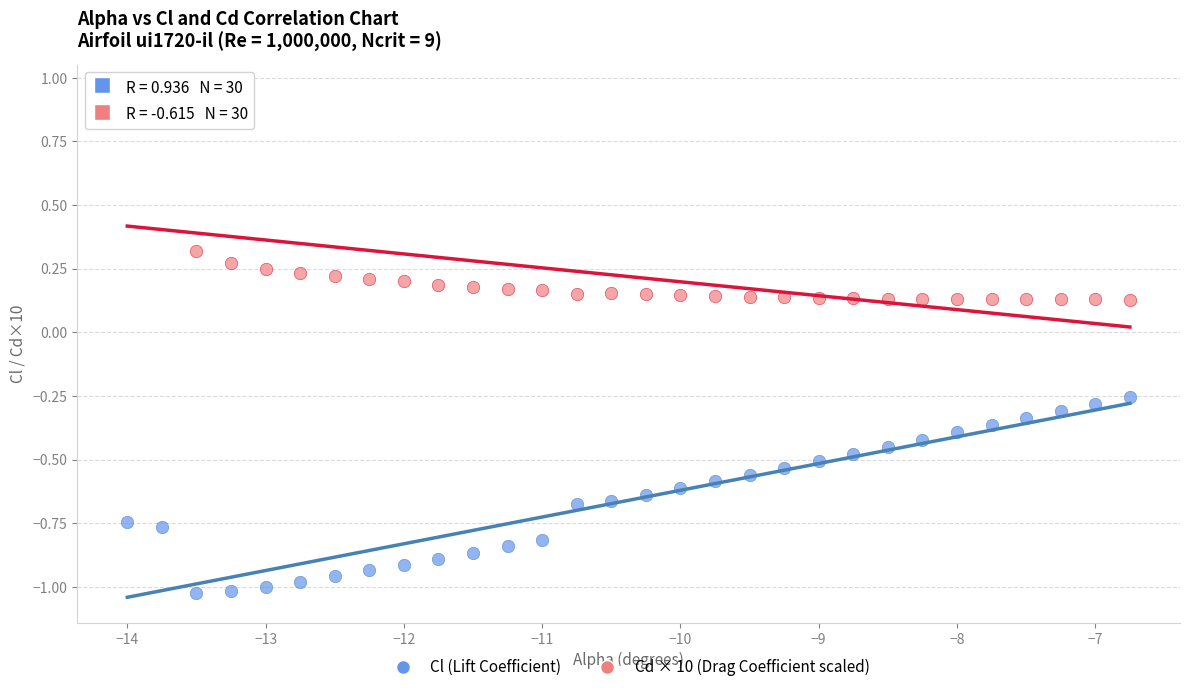

Across all data points, what is the range of Y values (max minus min)?

2.0